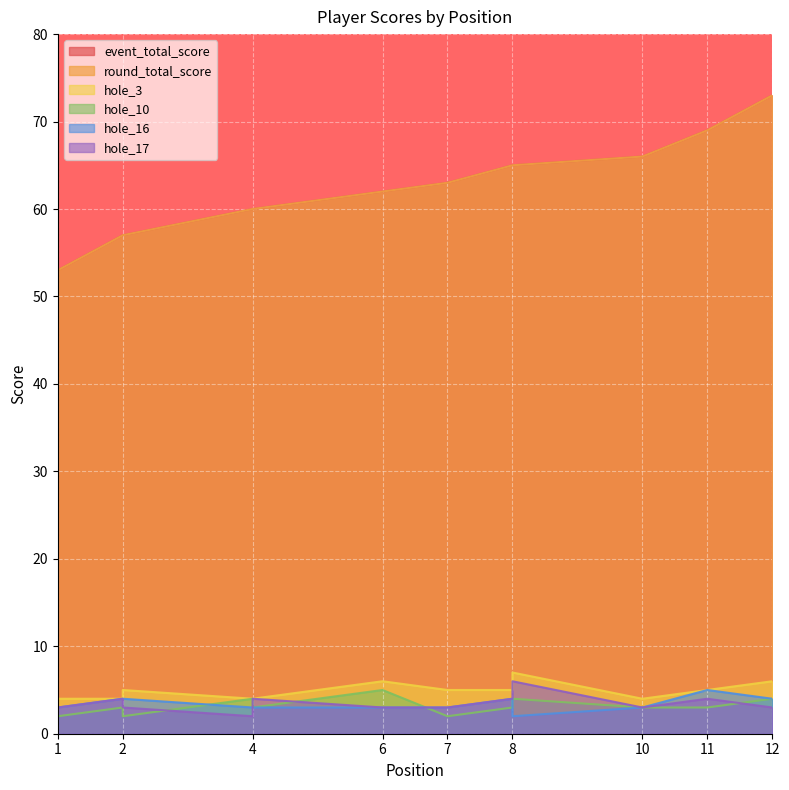

True or false: hole_16 has more than 1 points higher than both neighbors.

True